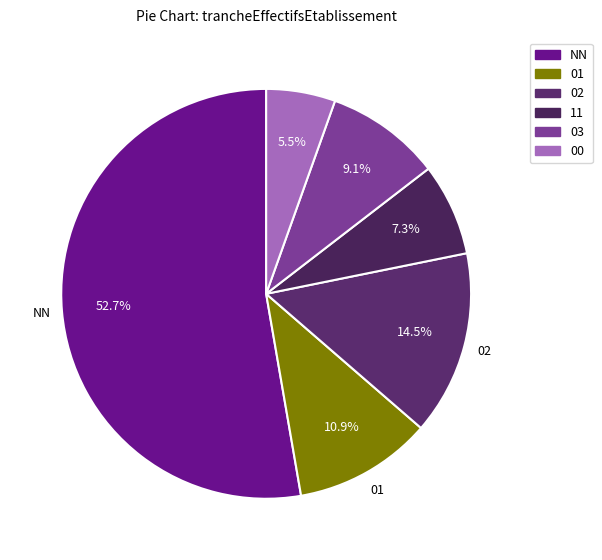

Which slice represents more than half of the pie?

NN